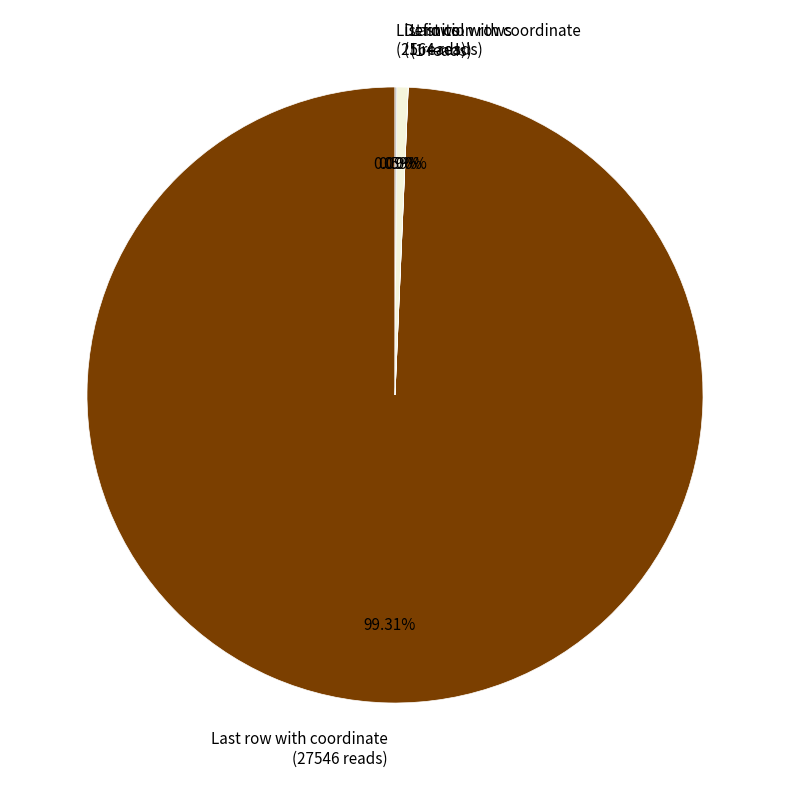

Is there any slice that represents more than half of the pie?

Yes